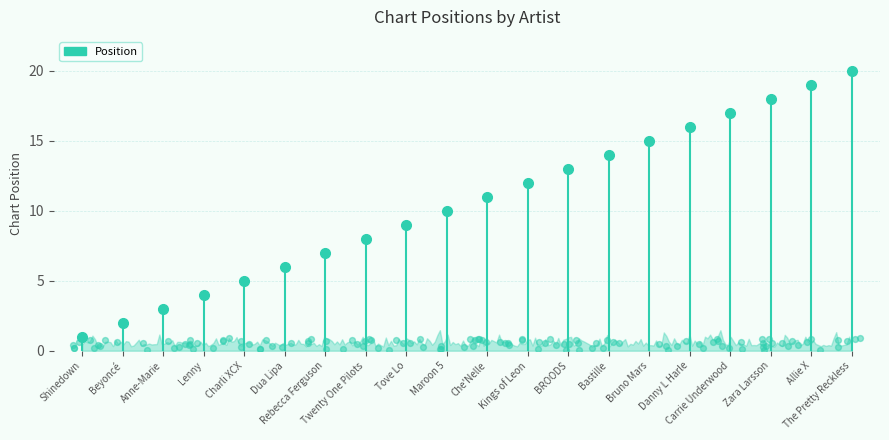

Approximately how many times larger is the value at Tove Lo compared to Rebecca Ferguson?

1.3